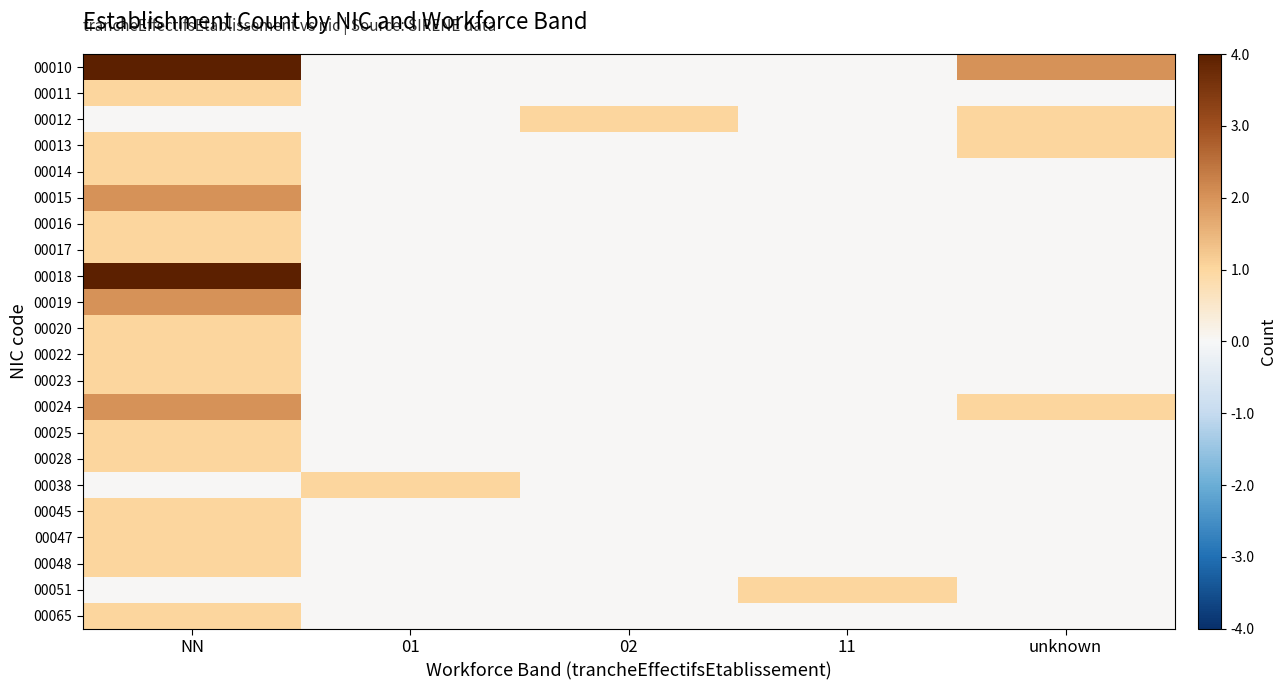

Which series has the largest total across all categories?

00010